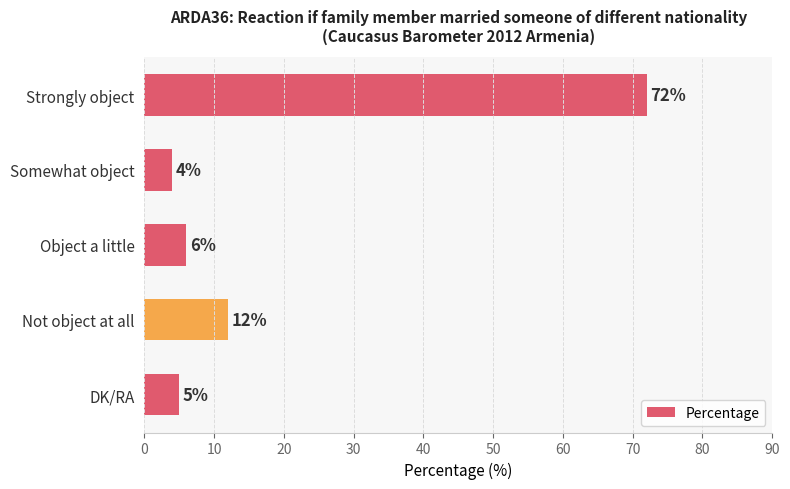

What is the maximum value shown in the chart?

72